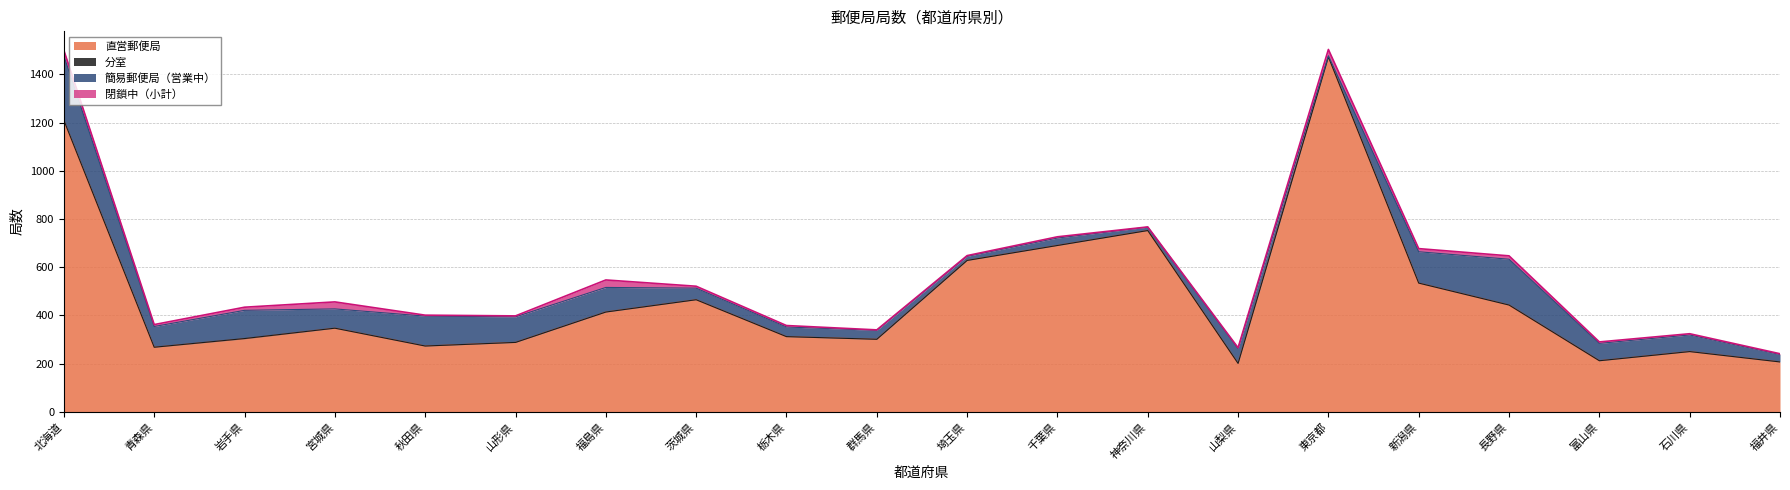

Read the 簡易郵便局（営業中） value at 千葉県.

31